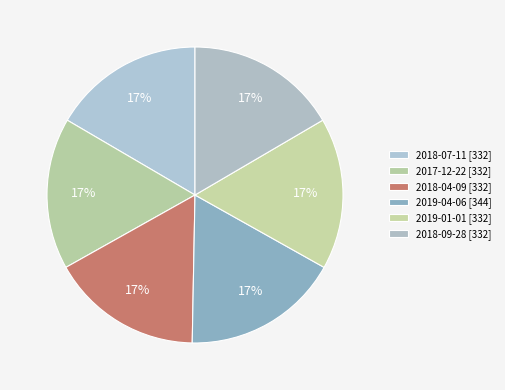

How many slices are in this pie chart?

6